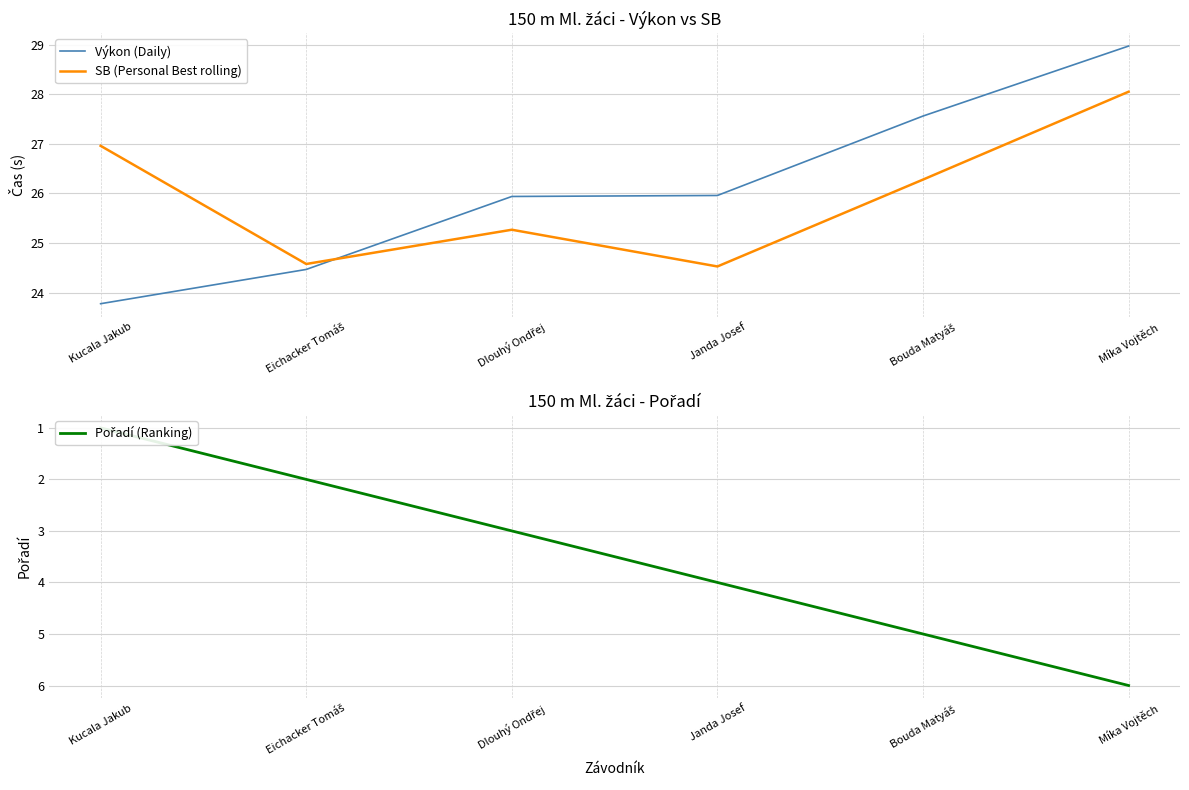

Which series has the largest total across all categories?

Výkon (Daily)